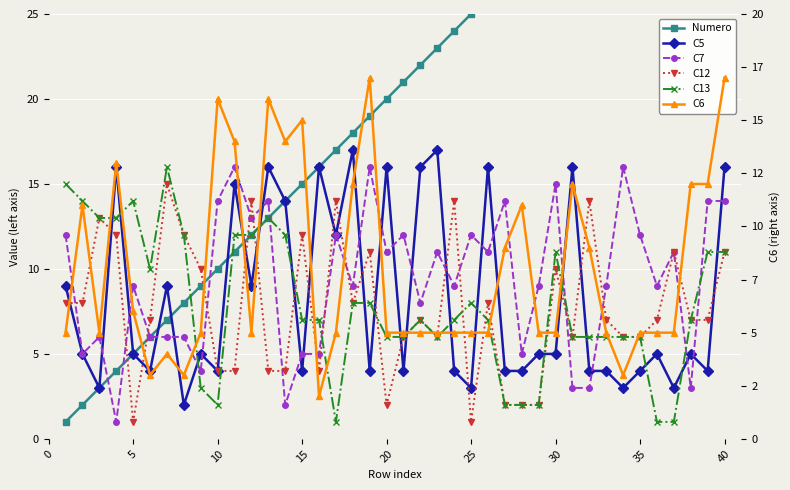

How many categories are shown in the chart?

40